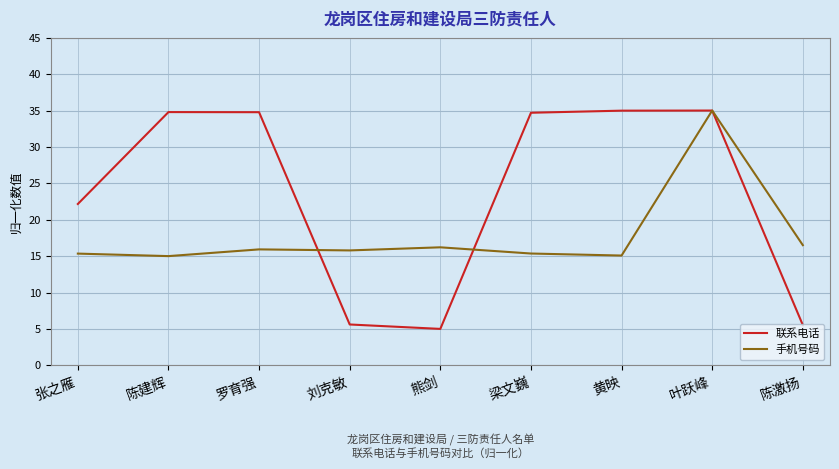

What is the sum of the 手机号码 values at 罗育强 and 陈建辉?

30.9